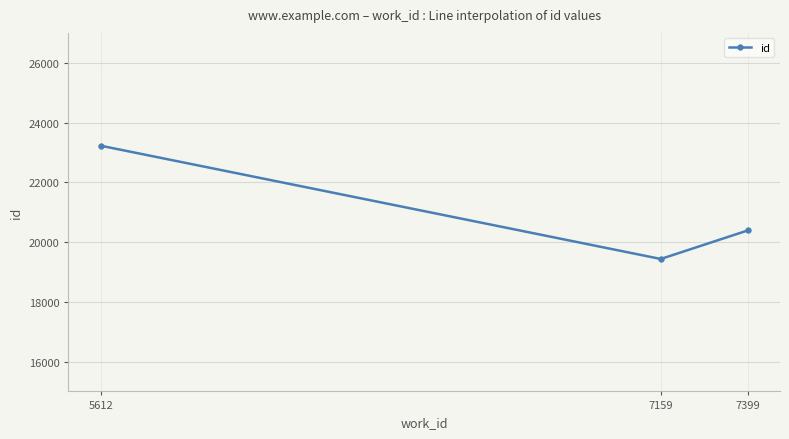

What is the change in value from 5612 to 7159?

-3790